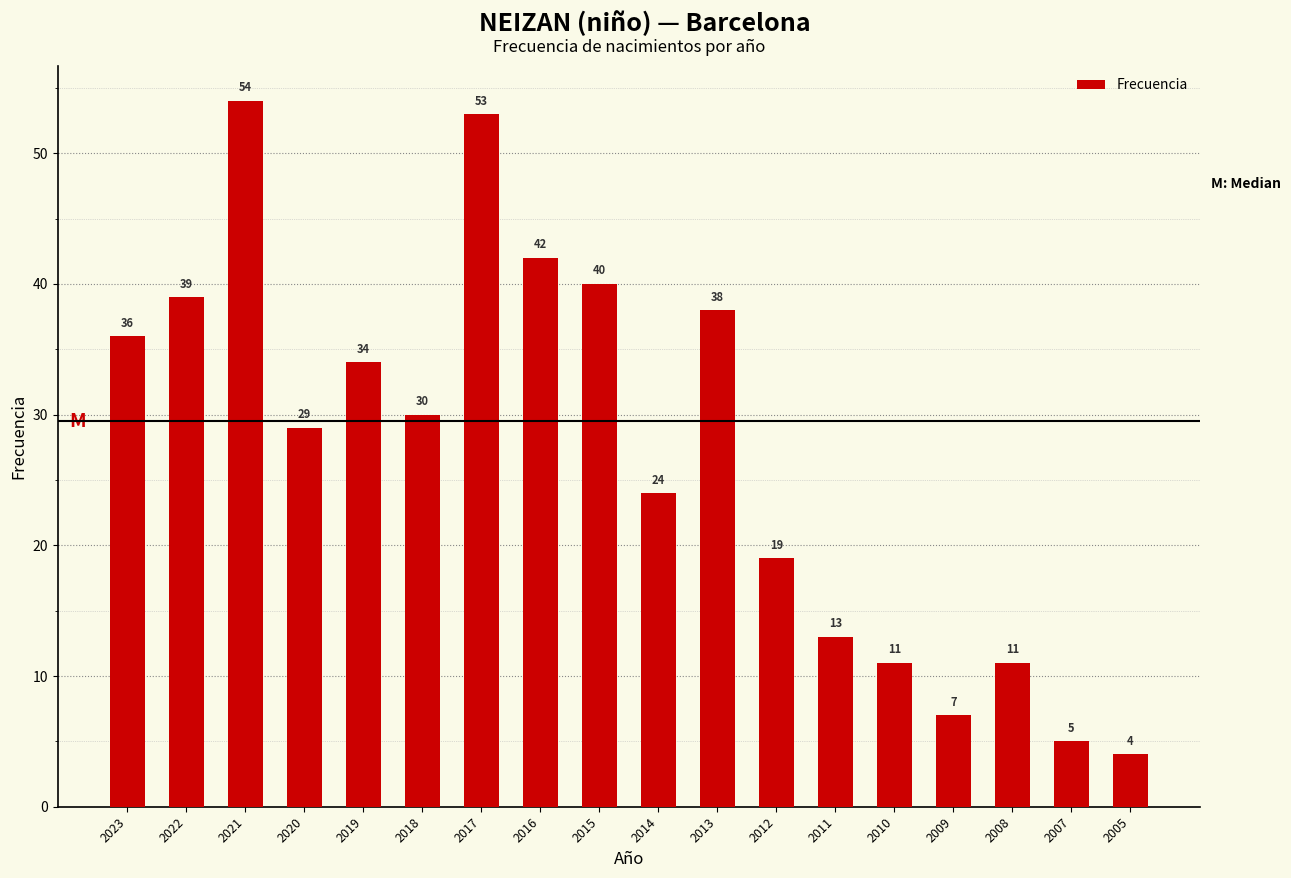

How many bars are there in total?

18